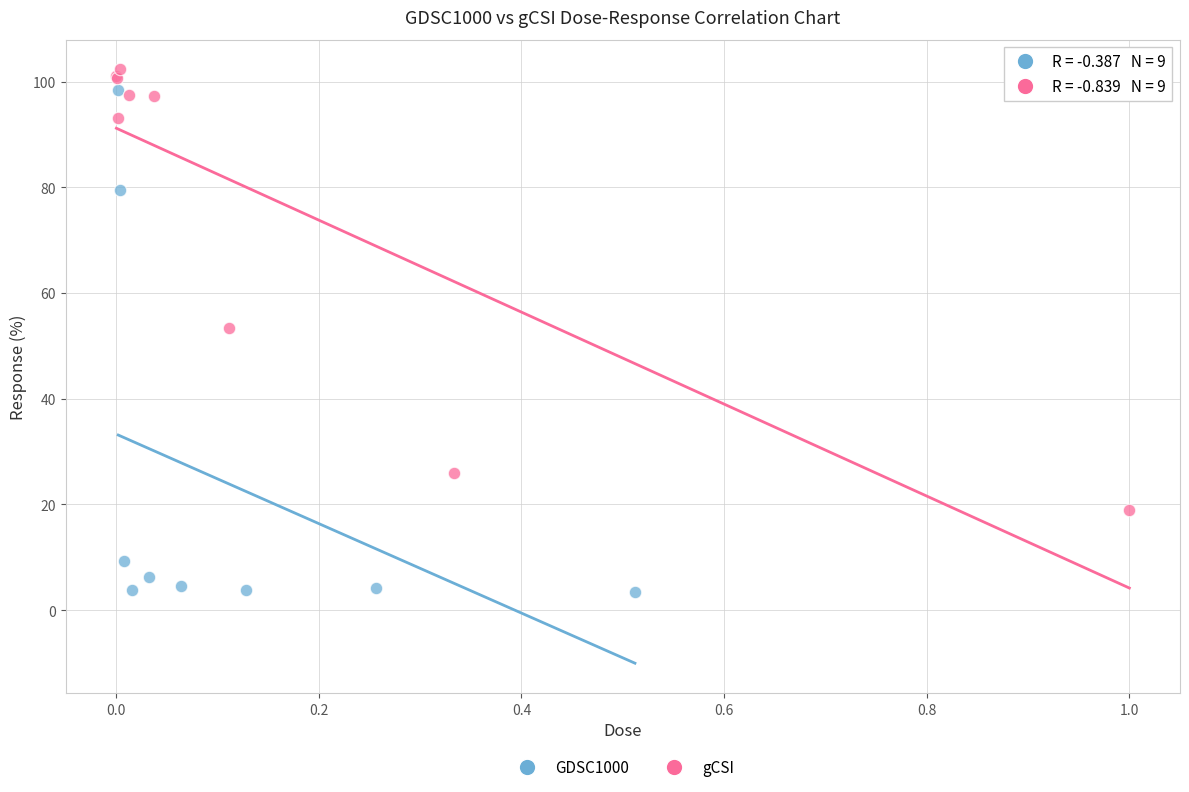

Which series contains the lowest Y value?

GDSC1000